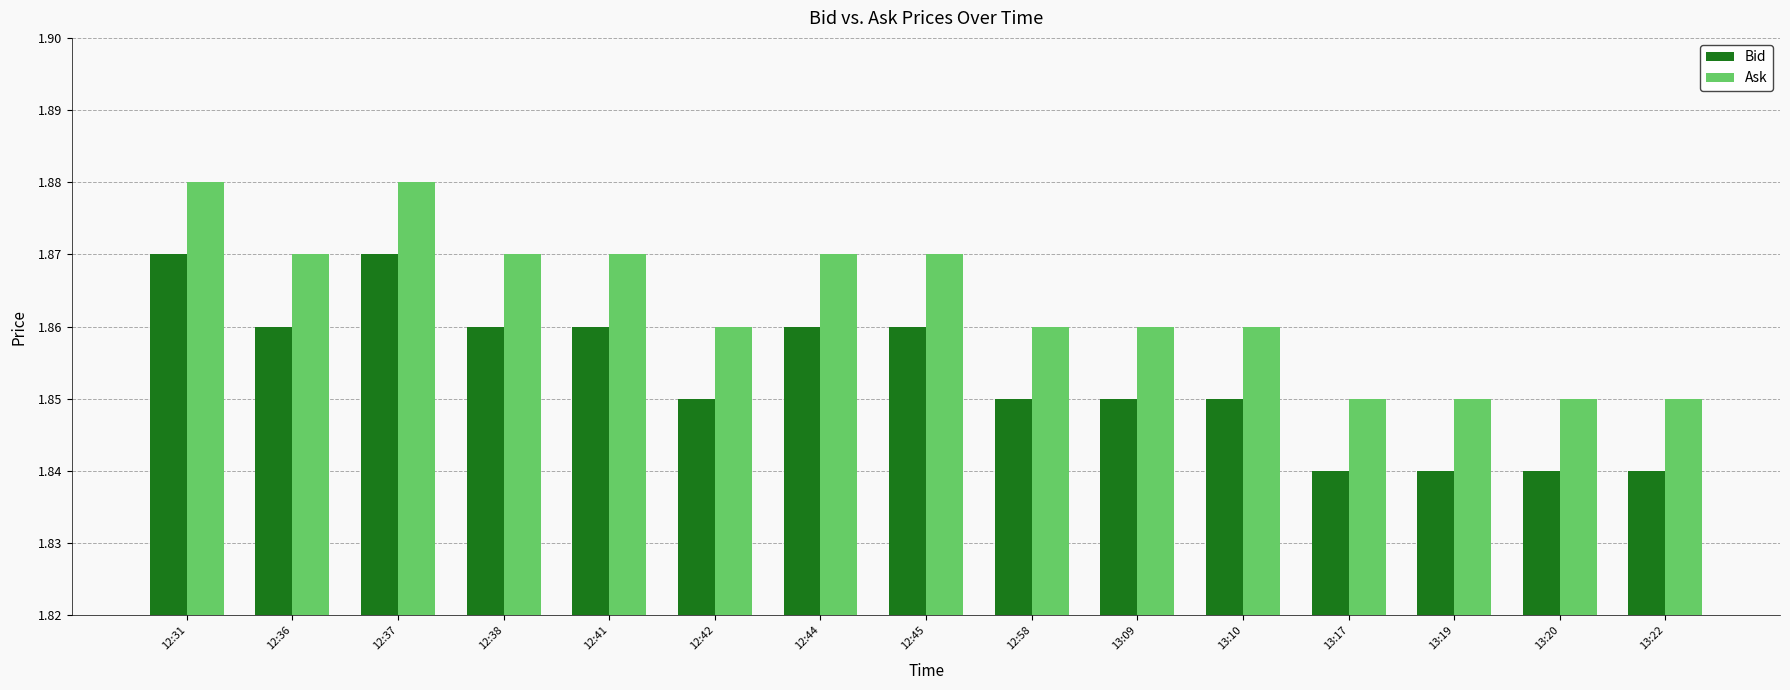

Is it true that Ask equals 0.5 at 12:38?

False